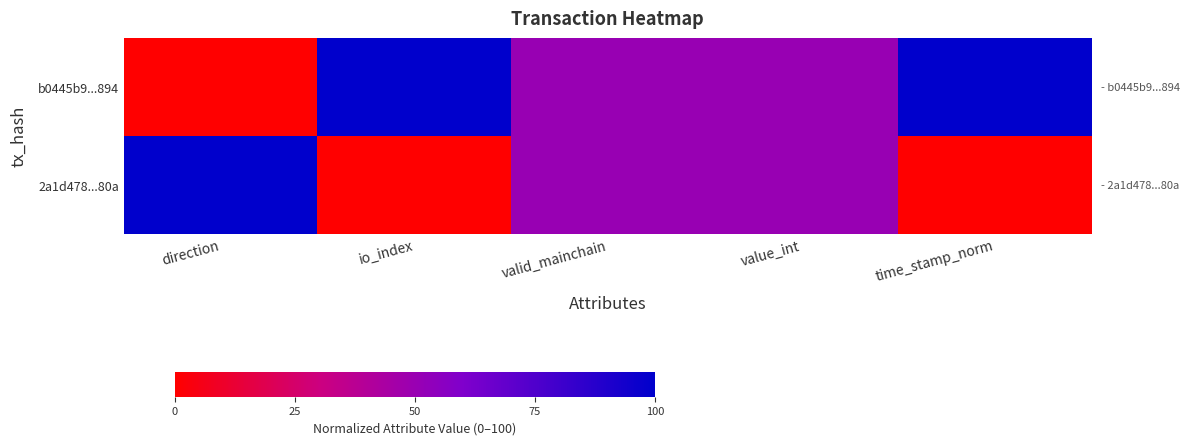

Which series has the largest total across all categories?

b0445b9...894